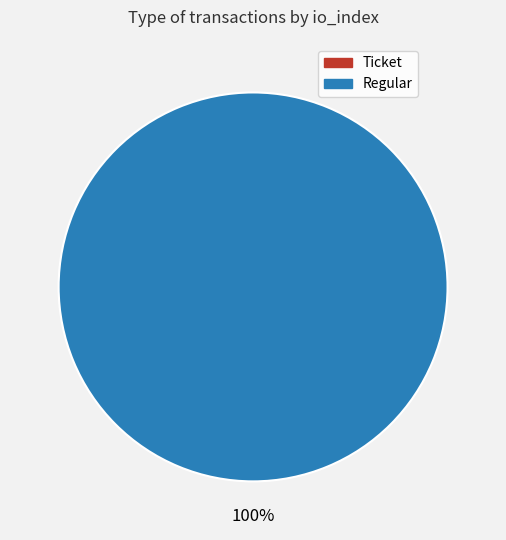

What percentage is NOT represented by Ticket?

100.0%